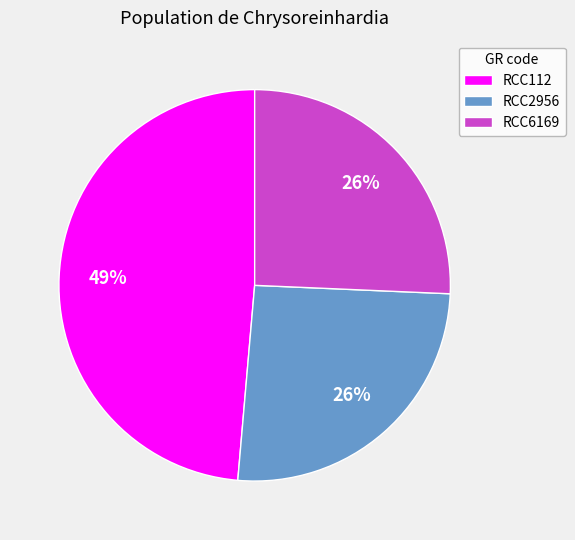

What is the ratio of the value at RCC112 to the value at RCC2956?

1.9